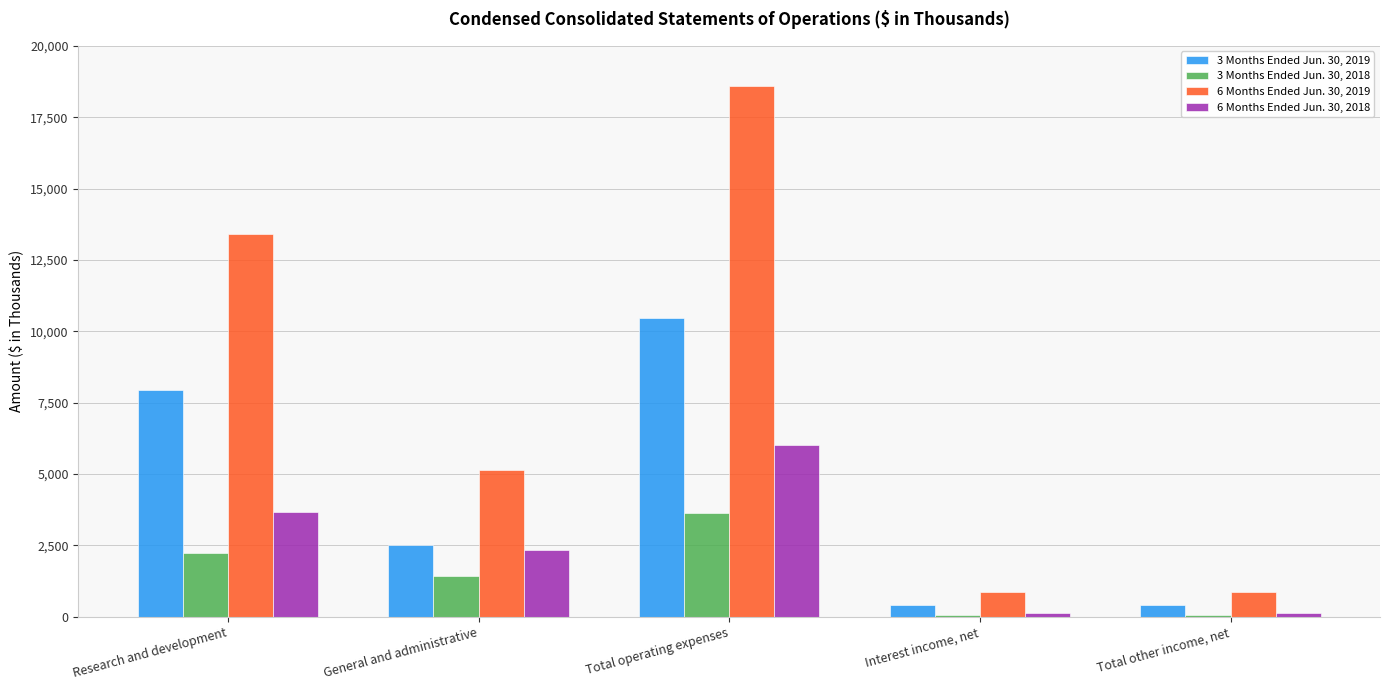

What is the average value of the 3 Months Ended Jun. 30, 2018 series?

1479